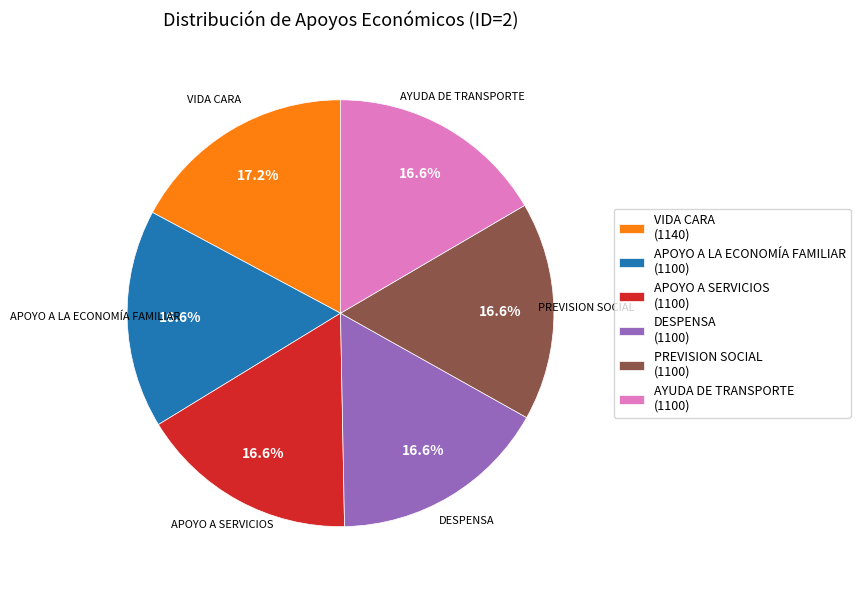

What is the largest slice in the pie chart?

VIDA CARA (1140)